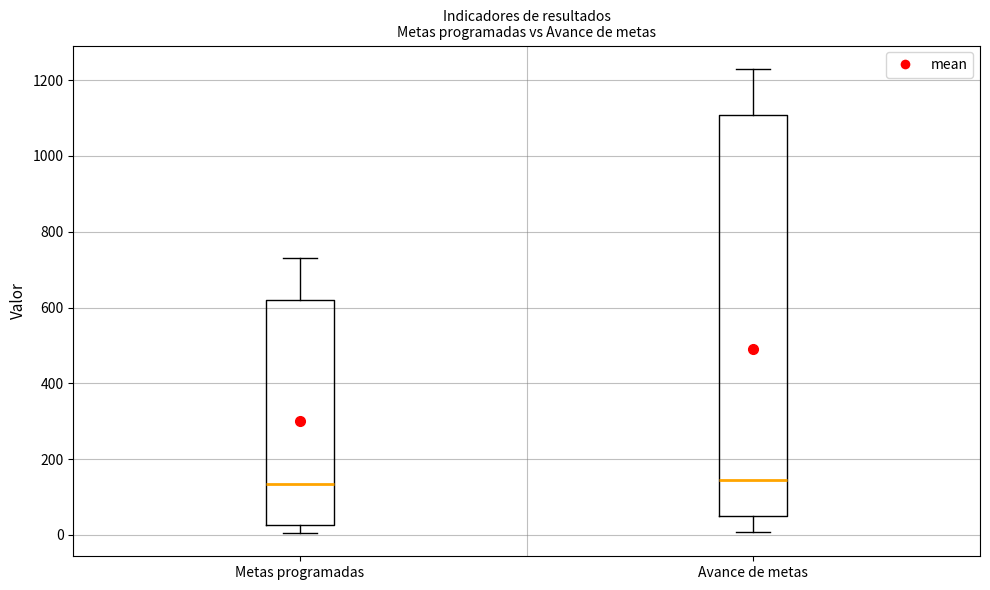

Where does the lower whisker of the box for Metas programadas end on the y-axis? The values are not printed on the chart, so give them approximately, as read against the axis.

0